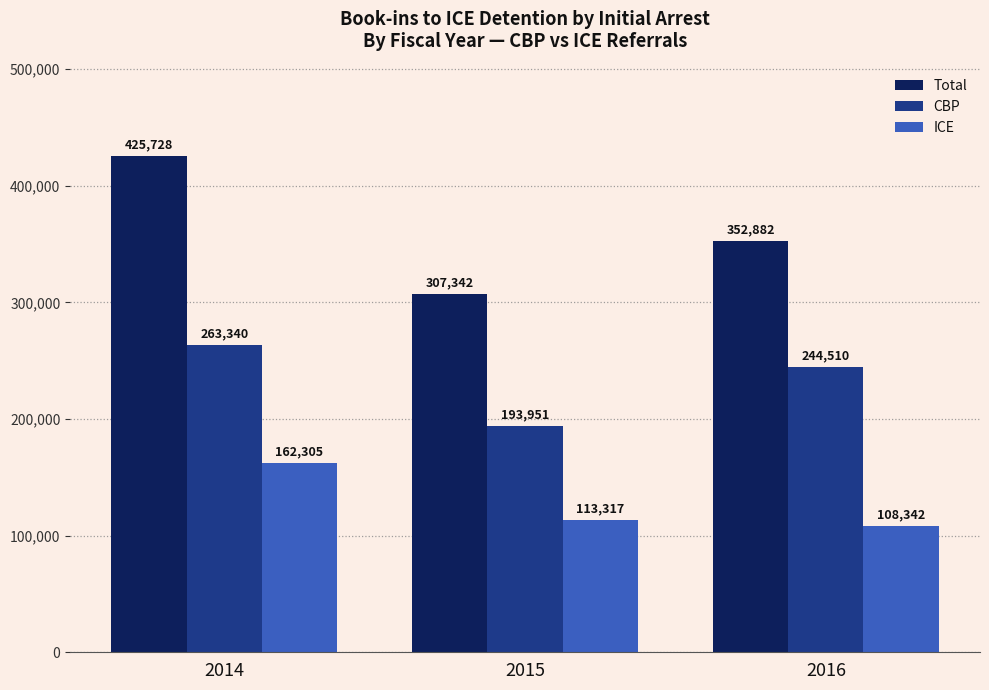

Read the ICE value at 2014.

162305